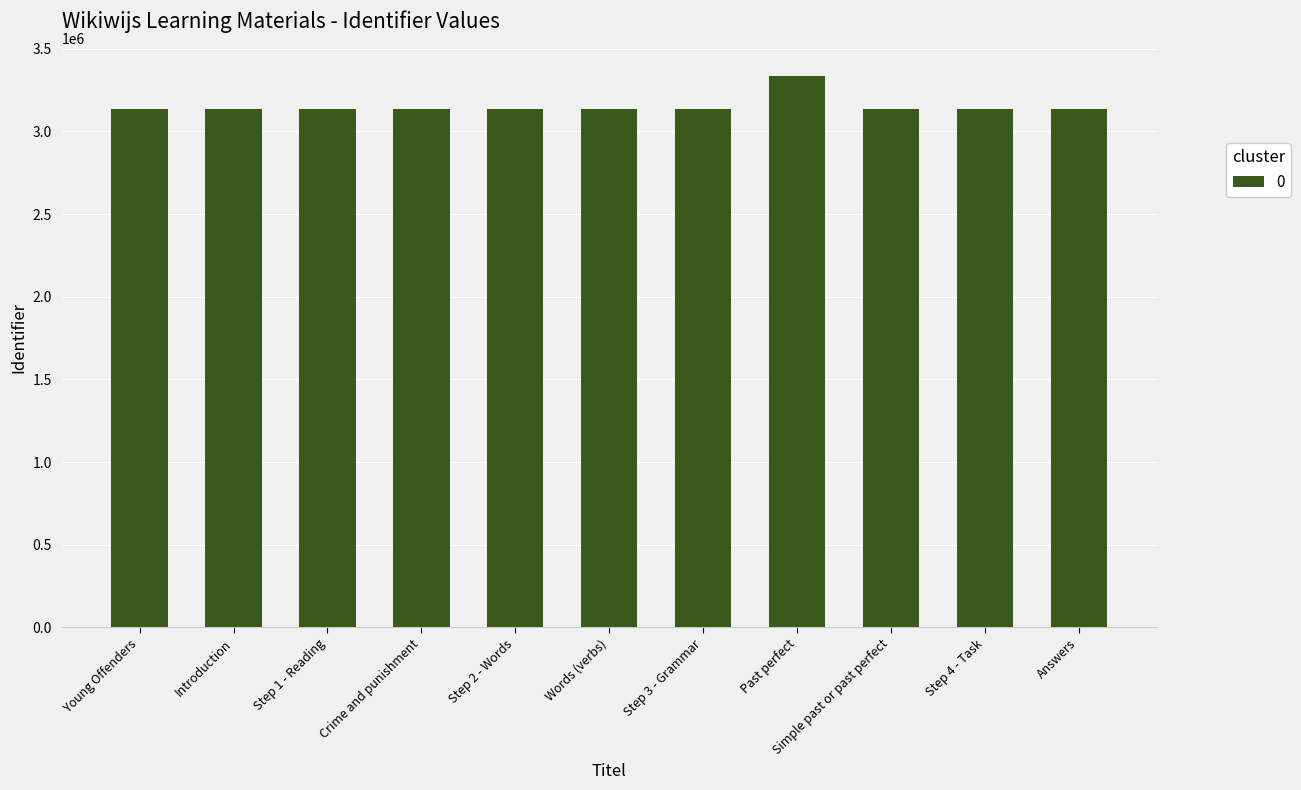

How many categories are shown in the chart?

11